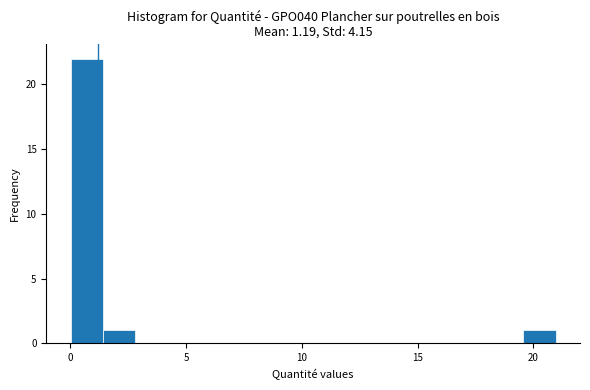

Read against the x-axis, roughly where is the centre of the tallest bar?

0.5